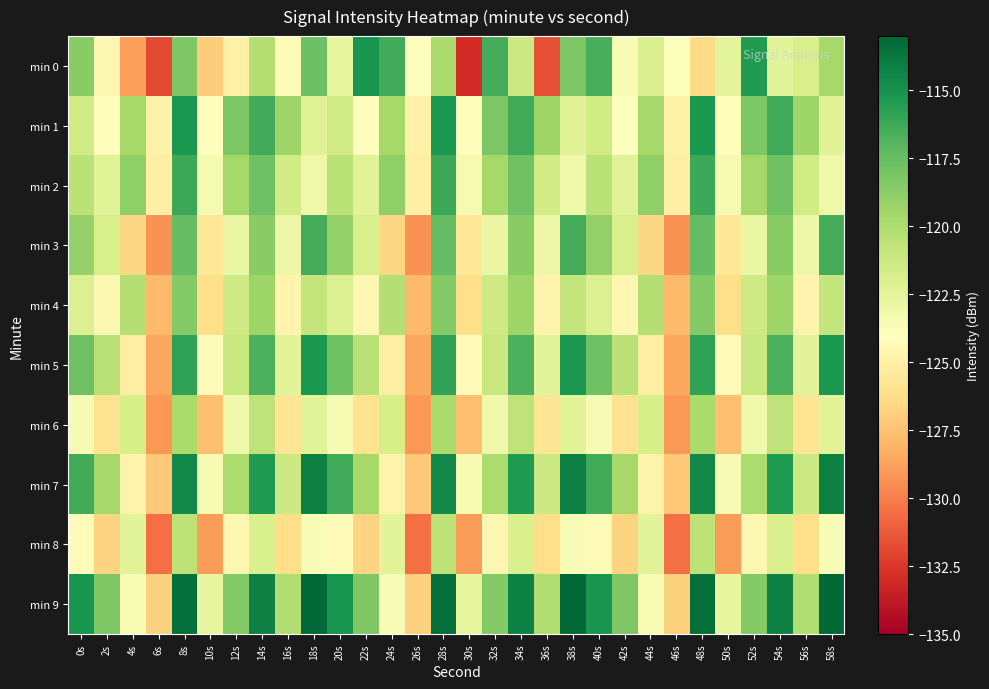

Which series has the widest spread of values?

min 0